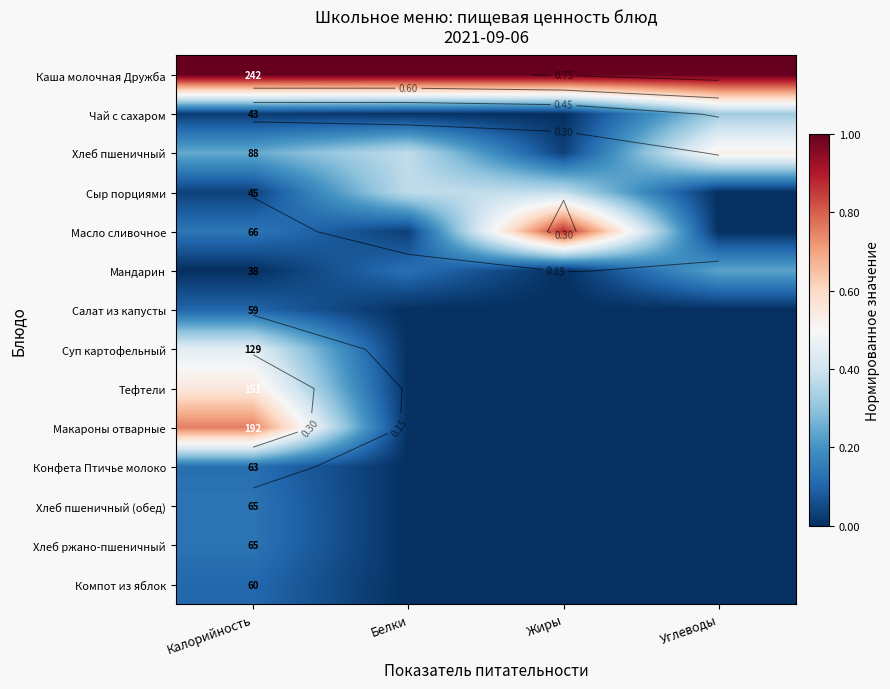

What is the difference between the Суп картофельный values at Калорийность and Углеводы?

0.4